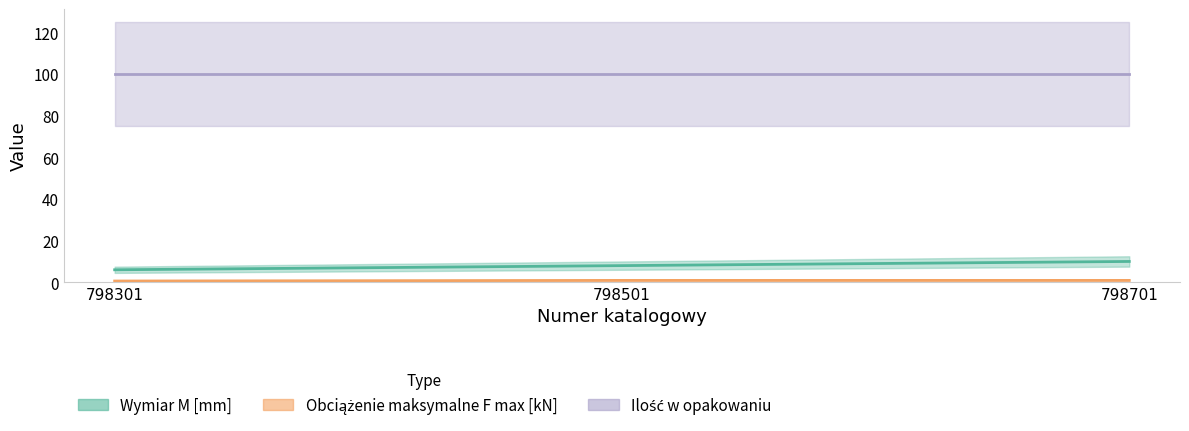

What is the sum of all Obciążenie maksymalne F max [kN] values?

2.4